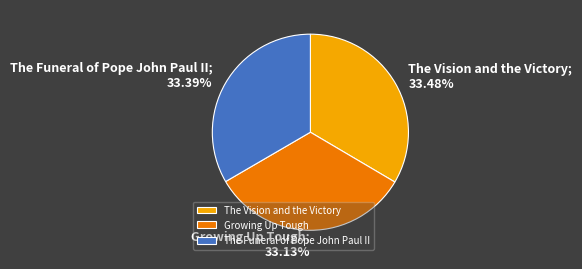

What is the ratio of the value at The Funeral of Pope John Paul II to the value at The Vision and the Victory?

1.0